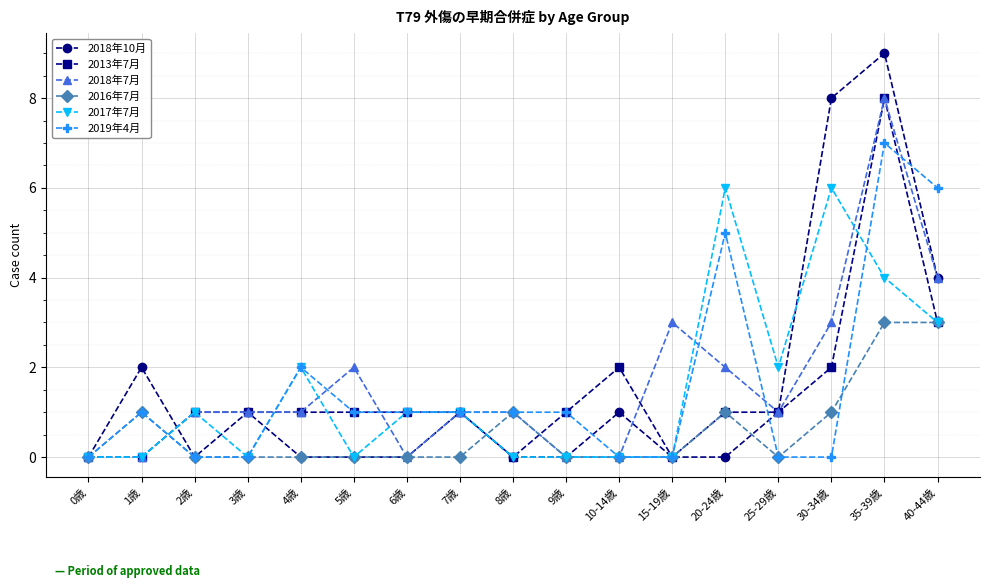

Reading right to left, what are all the values shown in this chart?

2018年10月: 40-44歳=4	35-39歳=9	30-34歳=8	25-29歳=1	20-24歳=0	15-19歳=0	10-14歳=1	9歳=0	8歳=0	7歳=1	6歳=0	5歳=0	4歳=0	3歳=1	2歳=0	1歳=2	0歳=0
2013年7月: 40-44歳=3	35-39歳=8	30-34歳=2	25-29歳=1	20-24歳=1	15-19歳=0	10-14歳=2	9歳=1	8歳=0	7歳=1	6歳=1	5歳=1	4歳=1	3歳=1	2歳=1	1歳=0	0歳=0
2018年7月: 40-44歳=4	35-39歳=8	30-34歳=3	25-29歳=1	20-24歳=2	15-19歳=3	10-14歳=0	9歳=0	8歳=1	7歳=1	6歳=0	5歳=2	4歳=1	3歳=1	2歳=1	1歳=0	0歳=0
2016年7月: 40-44歳=3	35-39歳=3	30-34歳=1	25-29歳=0	20-24歳=1	15-19歳=0	10-14歳=0	9歳=0	8歳=1	7歳=0	6歳=0	5歳=0	4歳=0	3歳=0	2歳=0	1歳=1	0歳=0
2017年7月: 40-44歳=3	35-39歳=4	30-34歳=6	25-29歳=2	20-24歳=6	15-19歳=0	10-14歳=0	9歳=0	8歳=0	7歳=1	6歳=1	5歳=0	4歳=2	3歳=0	2歳=1	1歳=0	0歳=0
2019年4月: 40-44歳=6	35-39歳=7	30-34歳=0	25-29歳=0	20-24歳=5	15-19歳=0	10-14歳=0	9歳=1	8歳=1	7歳=1	6歳=1	5歳=1	4歳=2	3歳=0	2歳=0	1歳=1	0歳=0